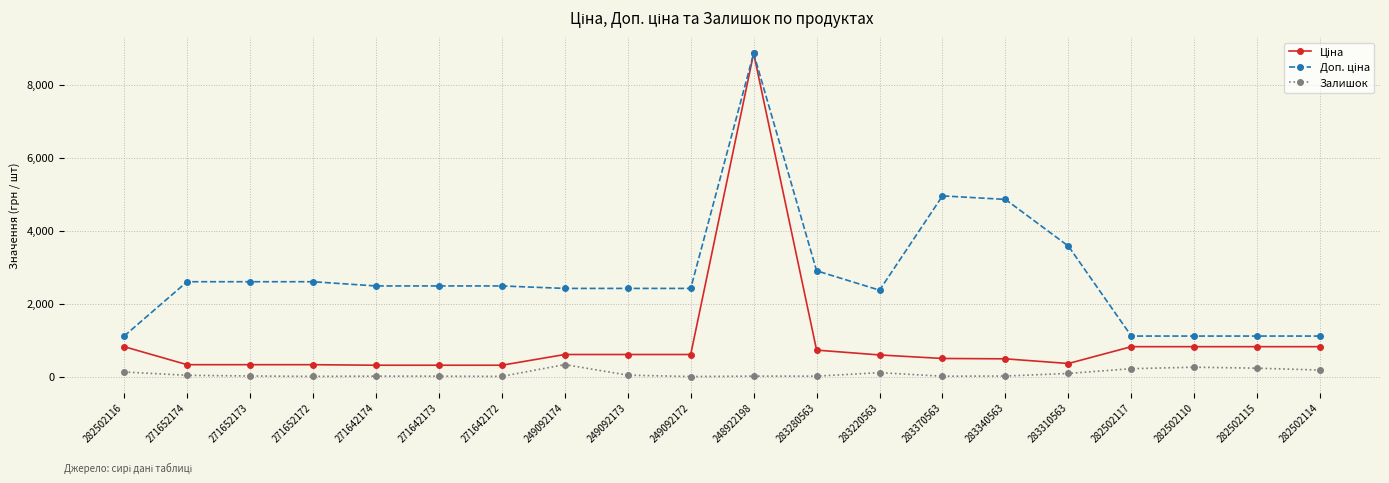

Does the chart display data point markers on the line(s)?

Yes